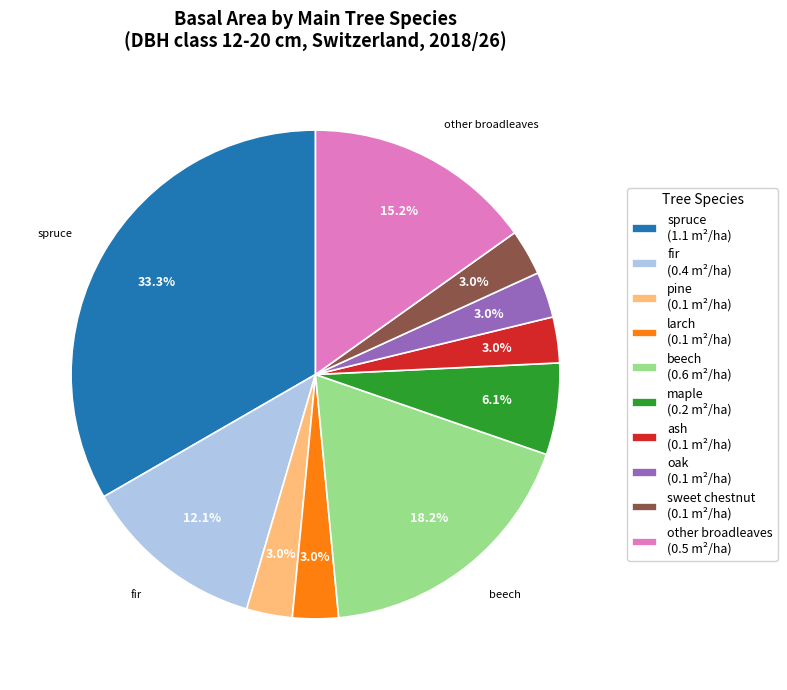

Is the sum of sweet chestnut (0.1 m²/ha) and larch (0.1 m²/ha) greater than half?

No